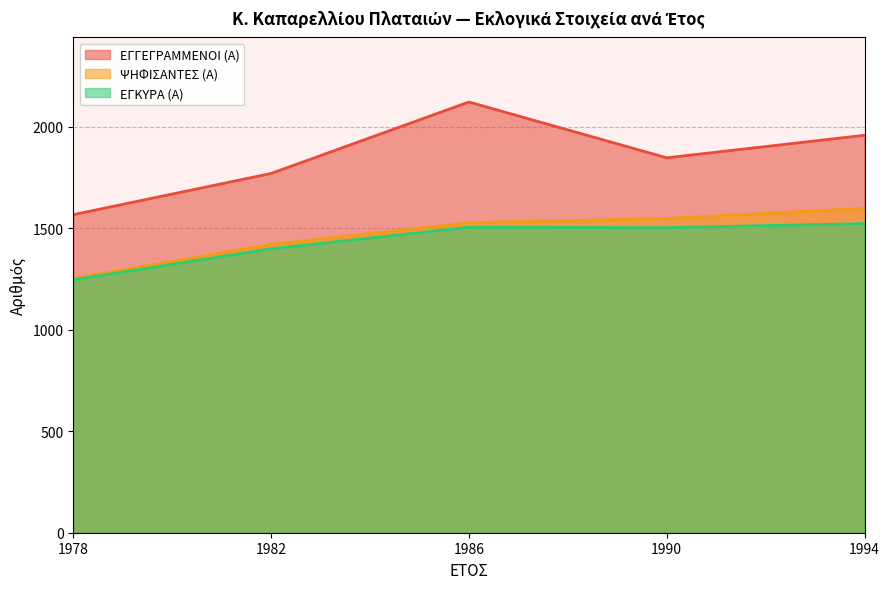

Reading left to right, list all the values displayed in this chart.

ΕΓΓΕΓΡΑΜΜΕΝΟΙ (Α): 1978=1567	1982=1770	1986=2122	1990=1847	1994=1958
ΨΗΦΙΣΑΝΤΕΣ (Α): 1978=1253	1982=1420	1986=1527	1990=1548	1994=1598
ΕΓΚΥΡΑ (Α): 1978=1246	1982=1399	1986=1505	1990=1503	1994=1523